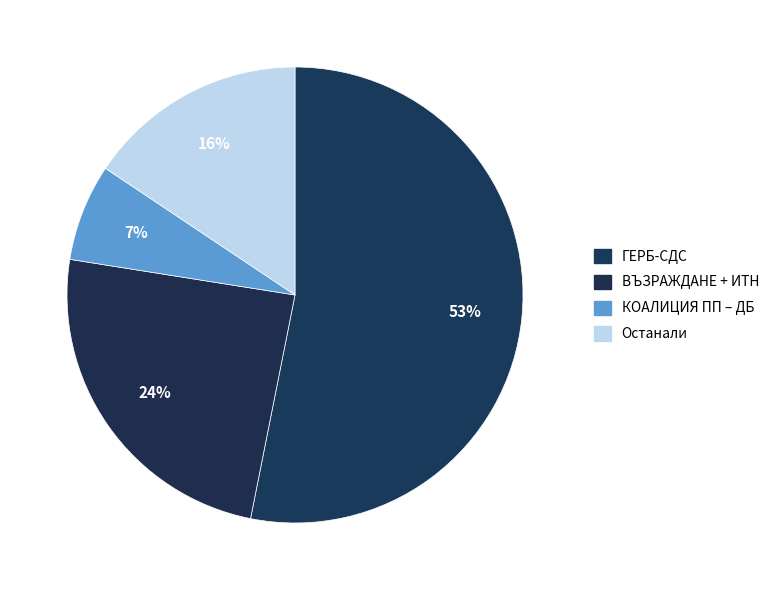

Which category has the biggest portion of the pie?

ГЕРБ-СДС